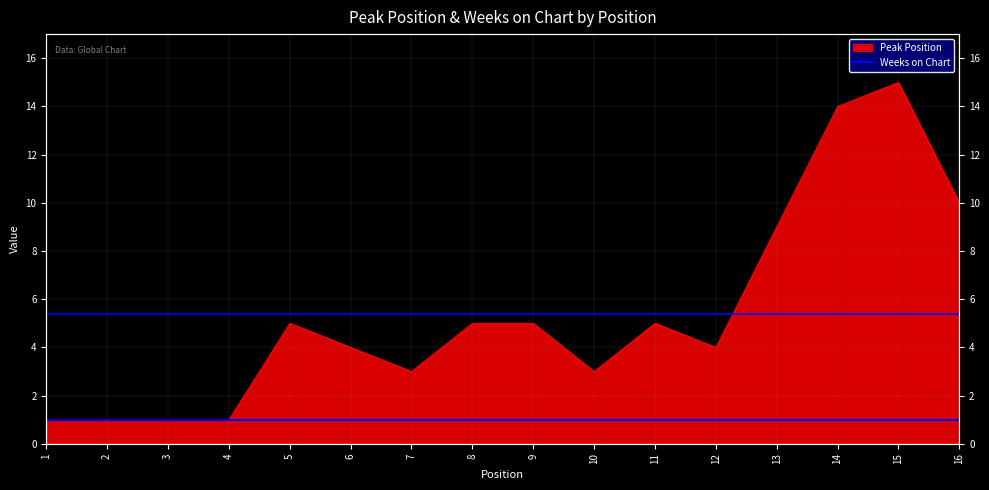

What is the difference between the values at 7 and 15?

12